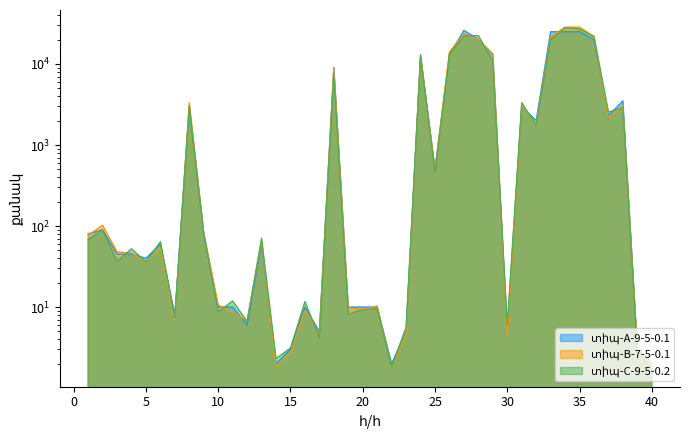

The value at 31 is 3000. True or false?

True